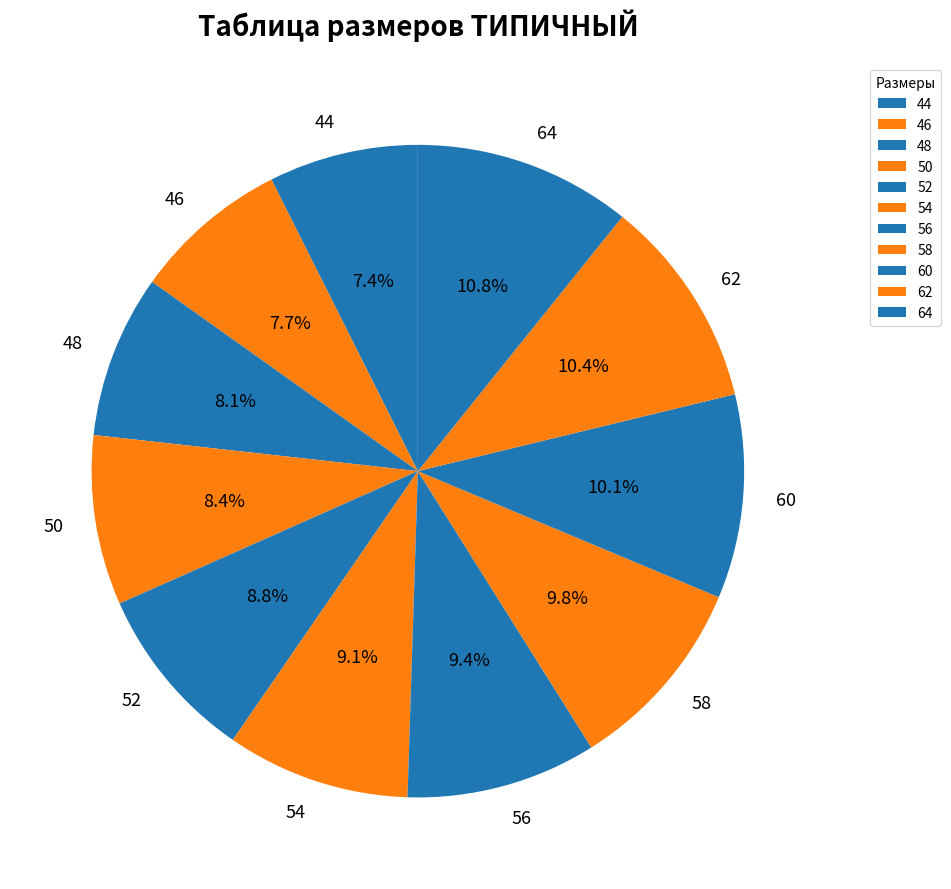

Is there a majority slice in this chart?

No